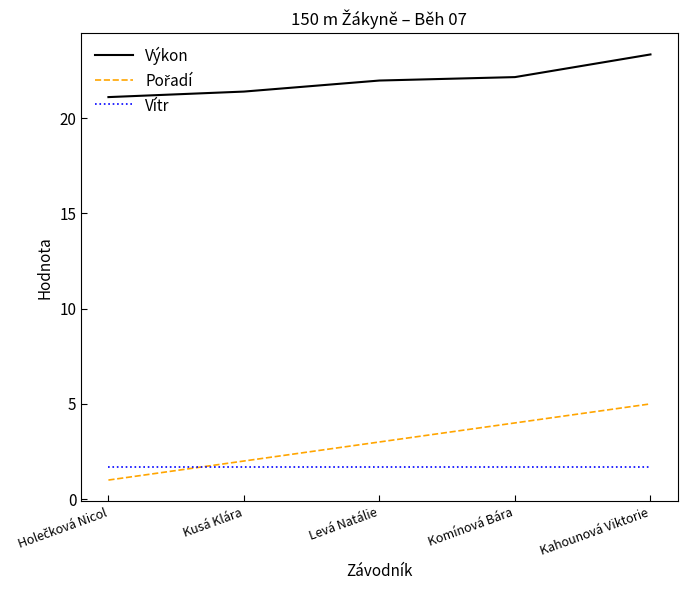

What is the approximate value of Výkon at Komínová Bára?

22.2